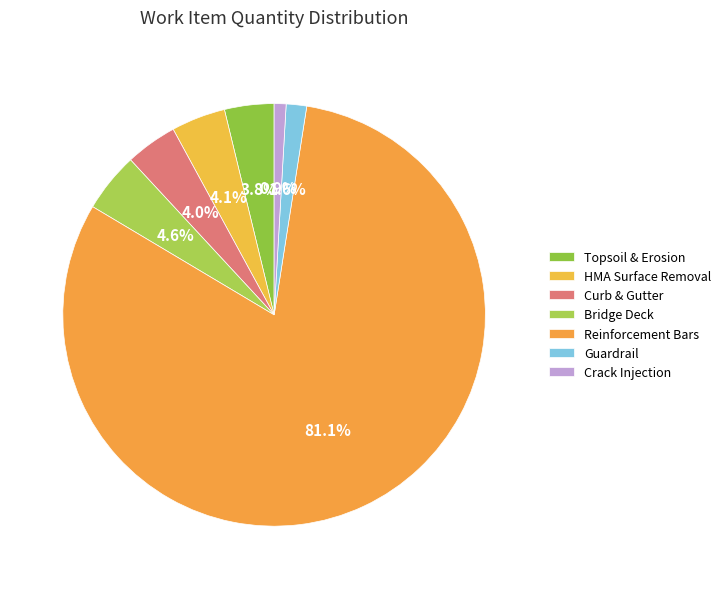

Which category has the biggest portion of the pie?

Reinforcement Bars